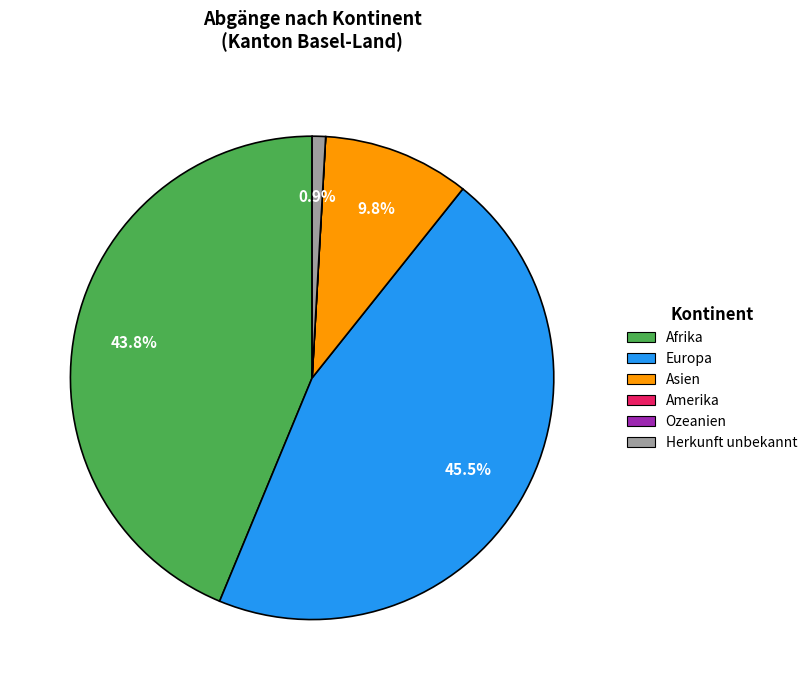

Is Asien the majority of the pie?

No